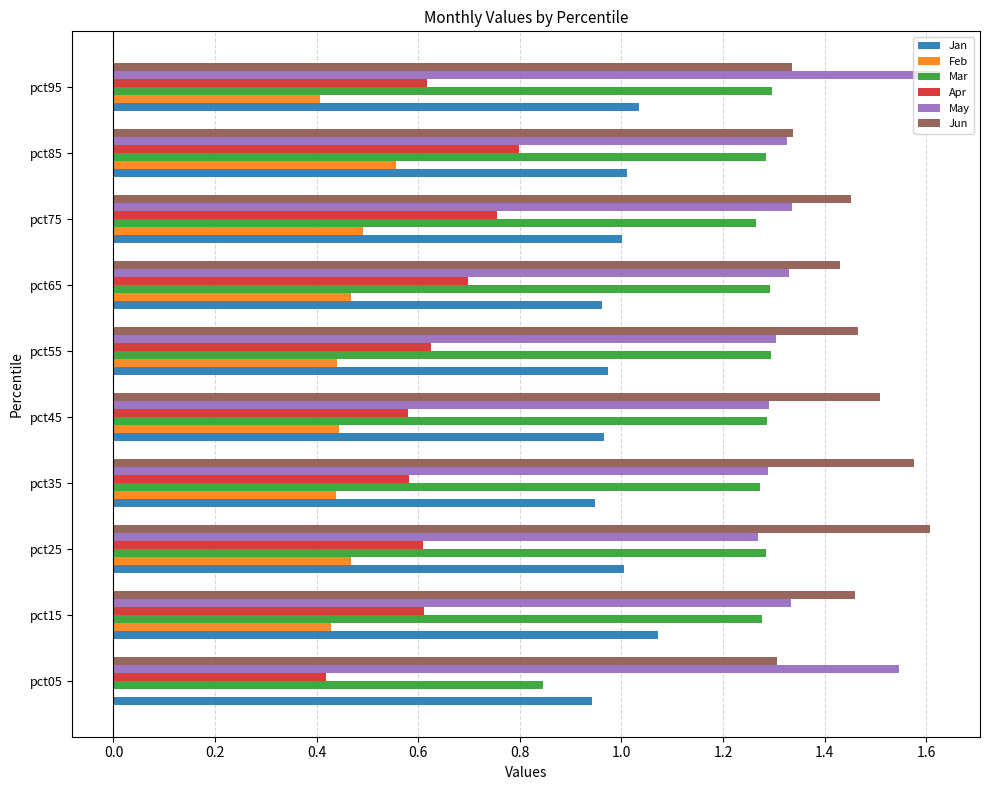

The Apr series shows 1.2 at pct75. True or false?

False